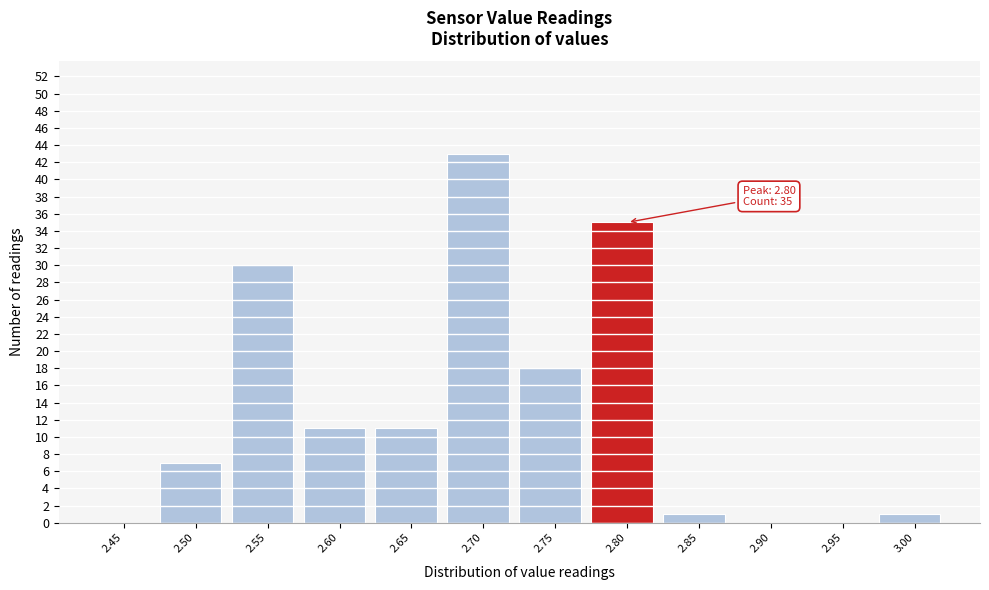

Where is the data nearest to the value 21?

2.75